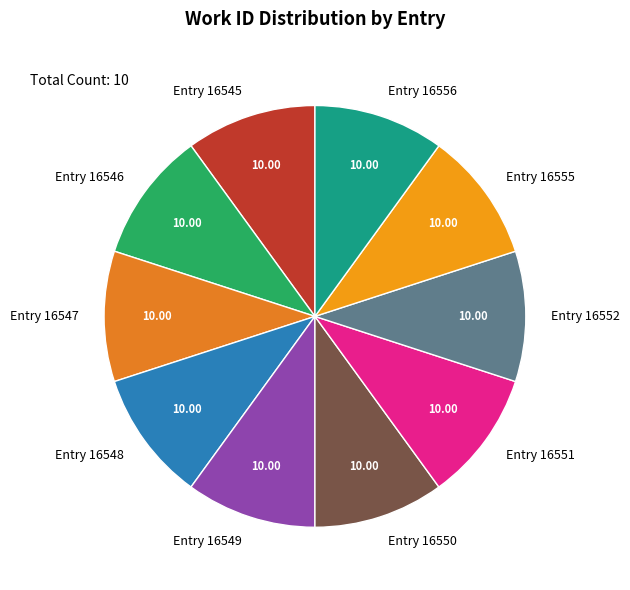

How many segments does this pie chart have?

10